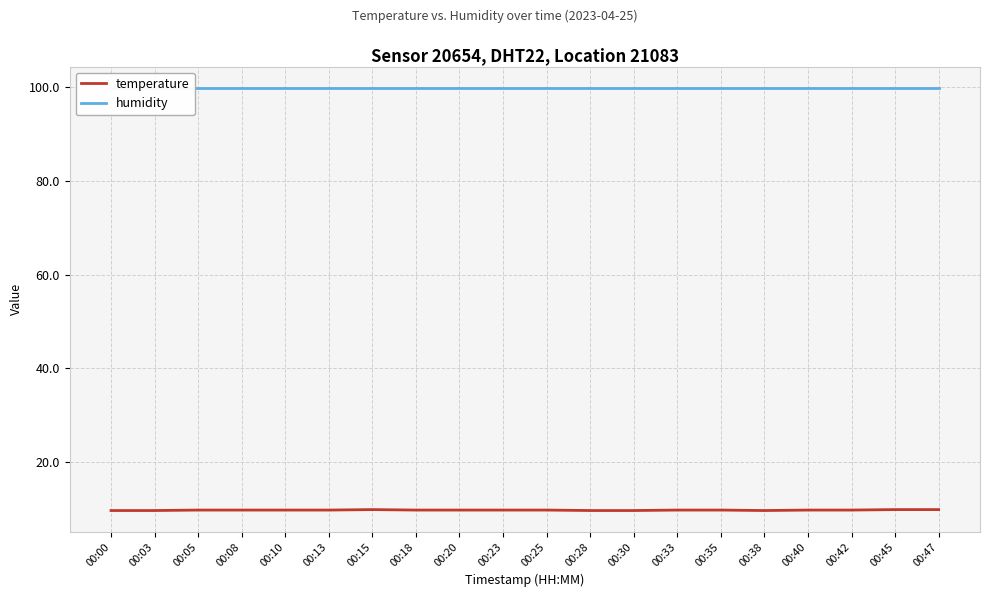

True or false: temperature and humidity intersect in this chart.

False